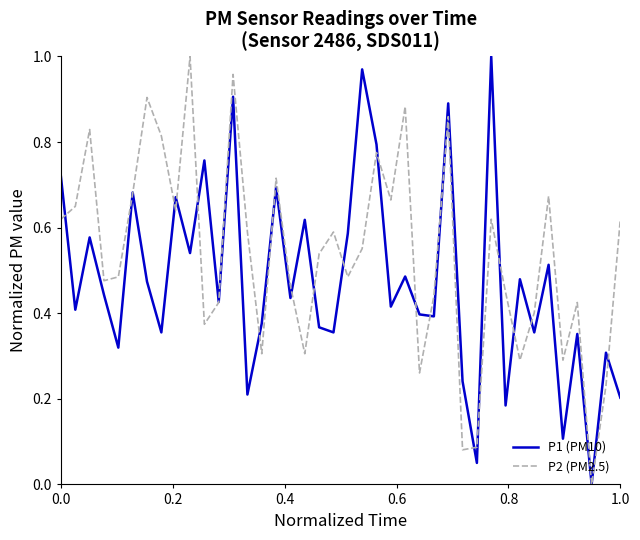

List the series in order of their overall mean, highest first.

P2 (PM2.5), P1 (PM10)